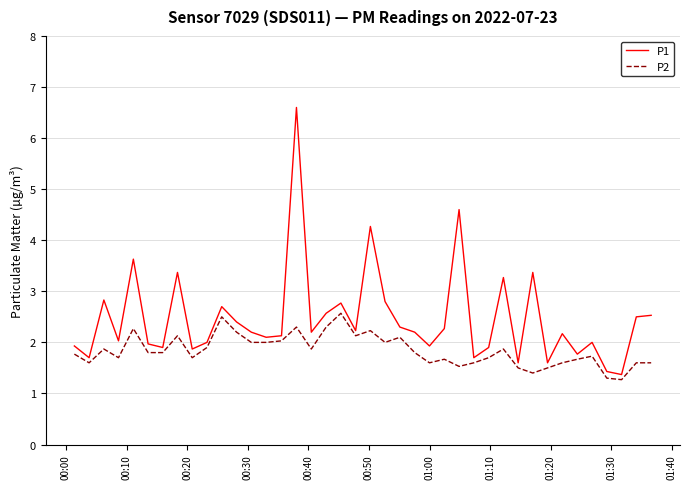

What is the difference between the maximum and minimum values in the P2 series?

1.3